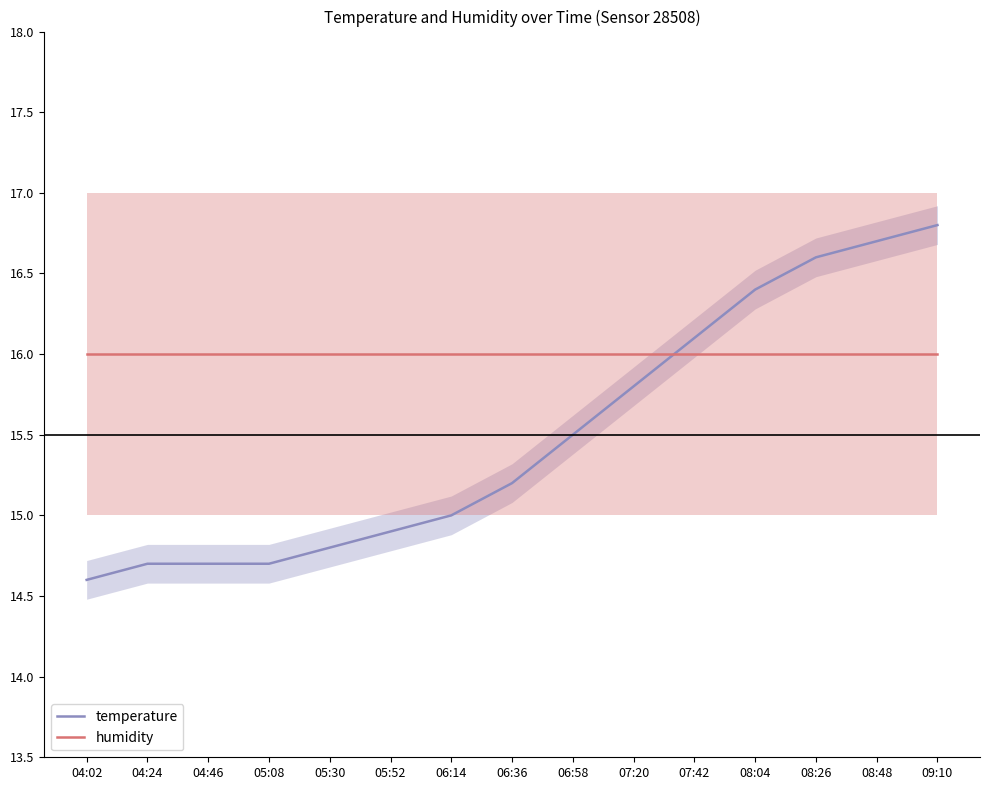

Which series has the largest range (max minus min)?

temperature